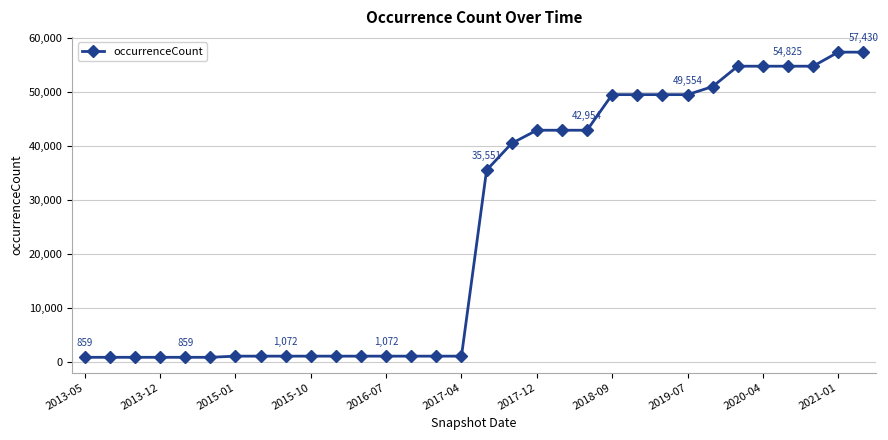

What is the sum of all values?

804236